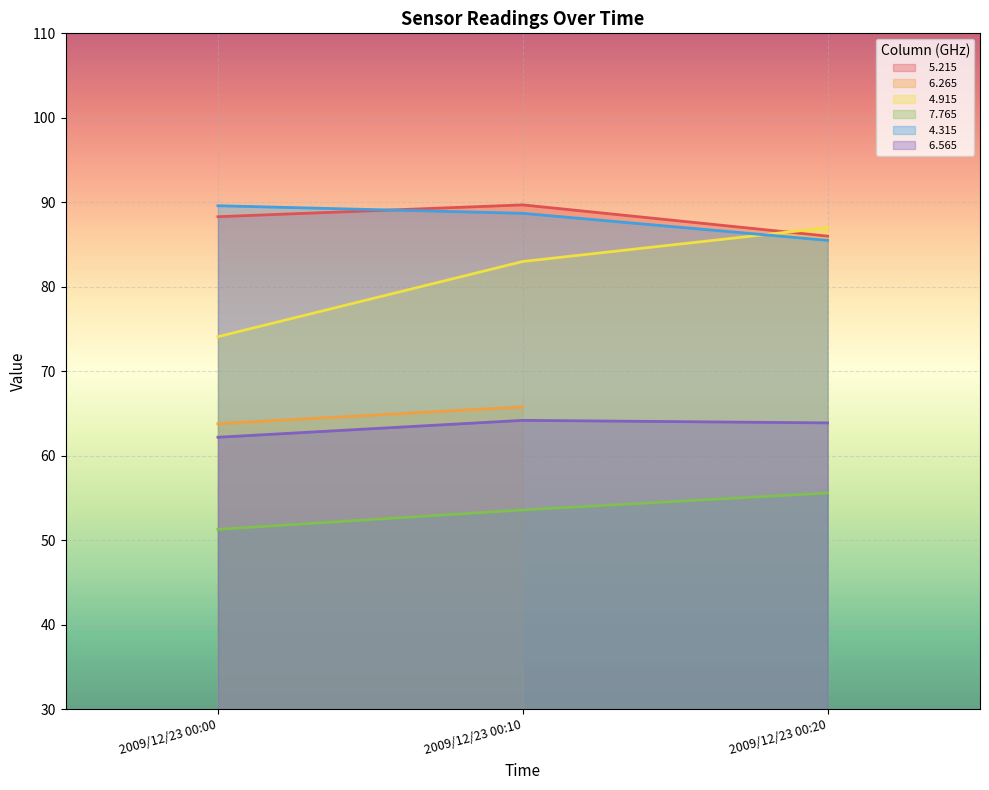

Is the value of   5.215 at 2009/12/23 00:10 greater than the value of   4.915 at 2009/12/23 00:00?

Yes